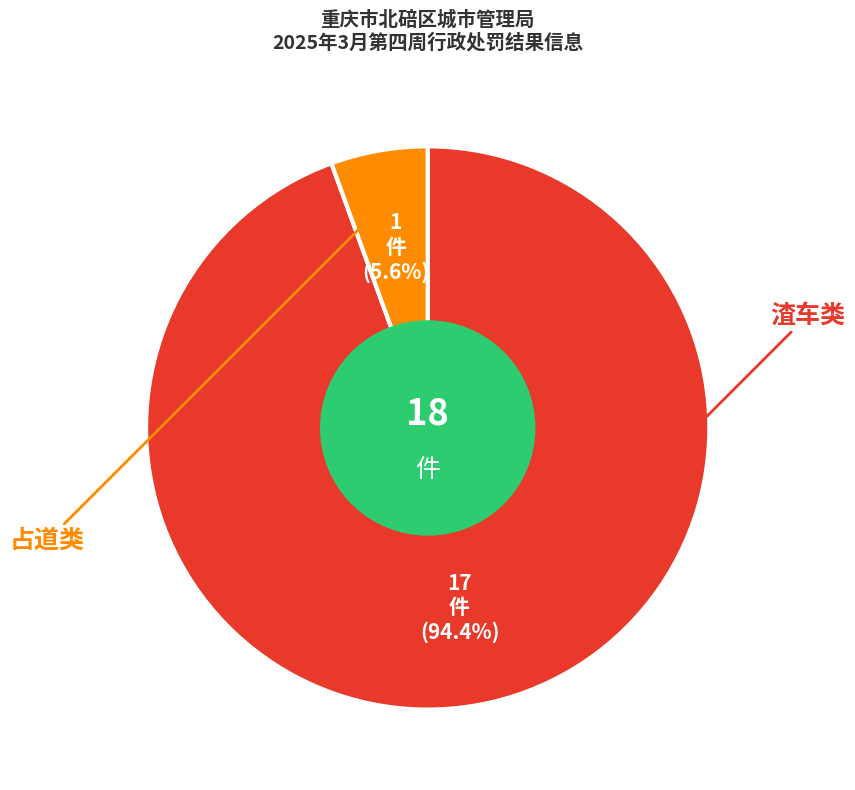

What percentage is the 占道类 slice, to the nearest percent?

6%